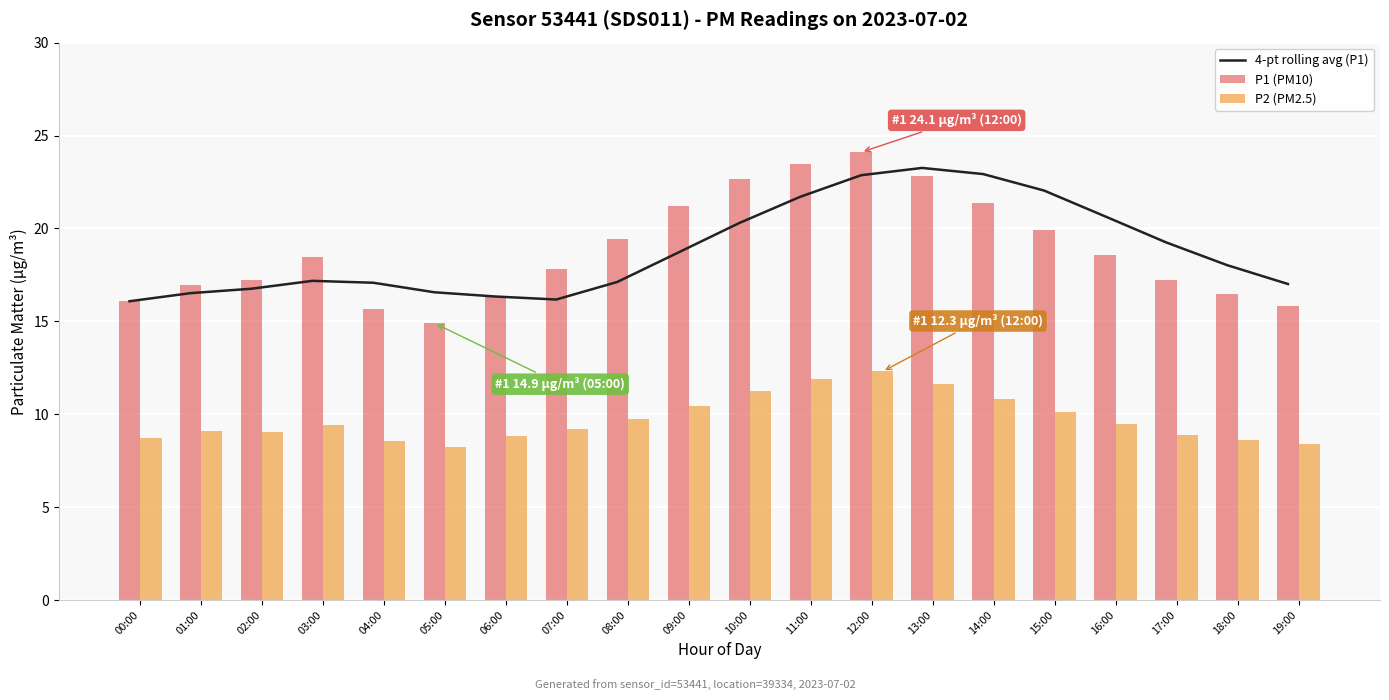

At which category does the chart reach its minimum across all series?

05:00